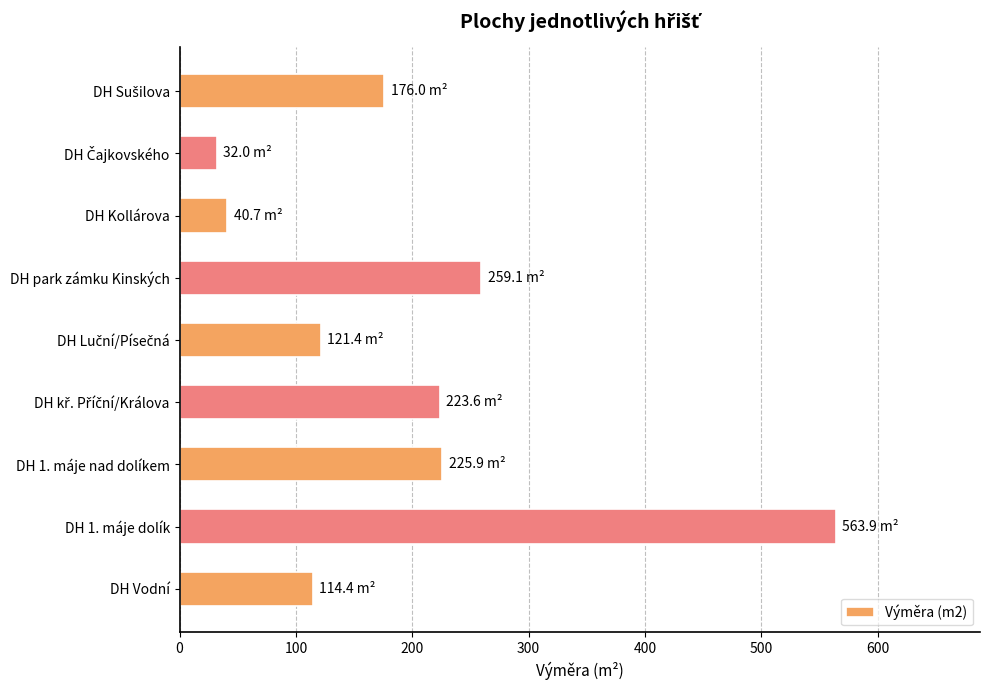

What is the minimum value shown in the chart?

32.0